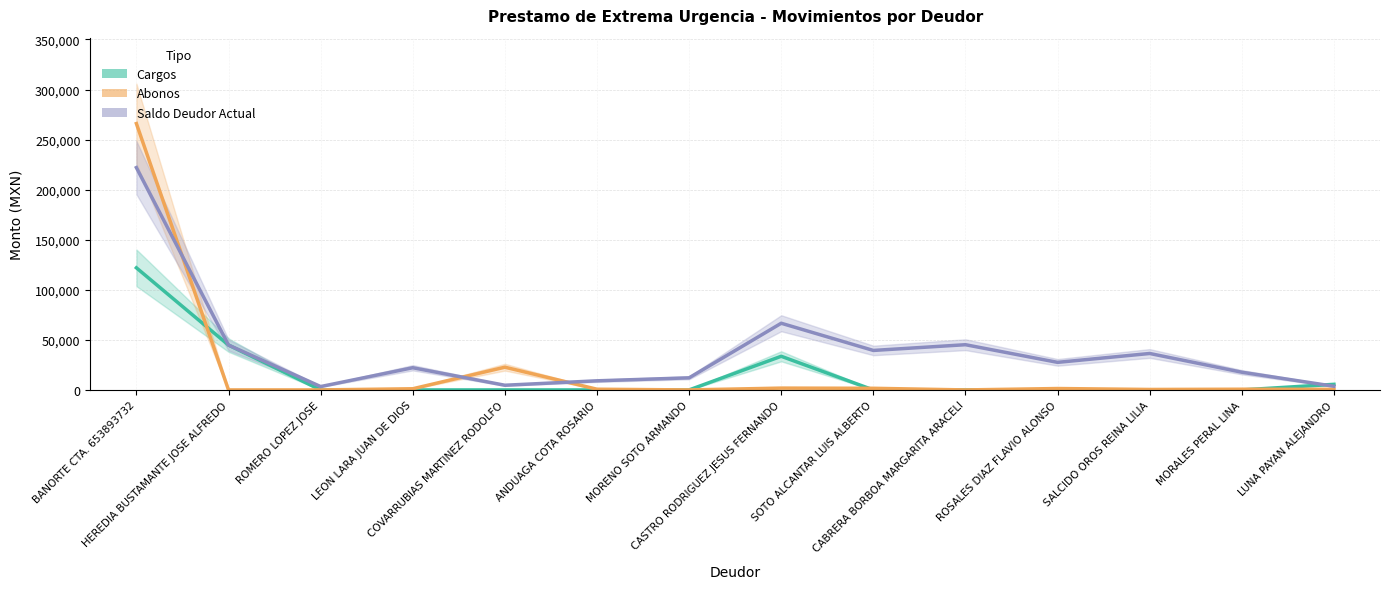

At which category is the sum across all series the highest?

BANORTE CTA. 653893732